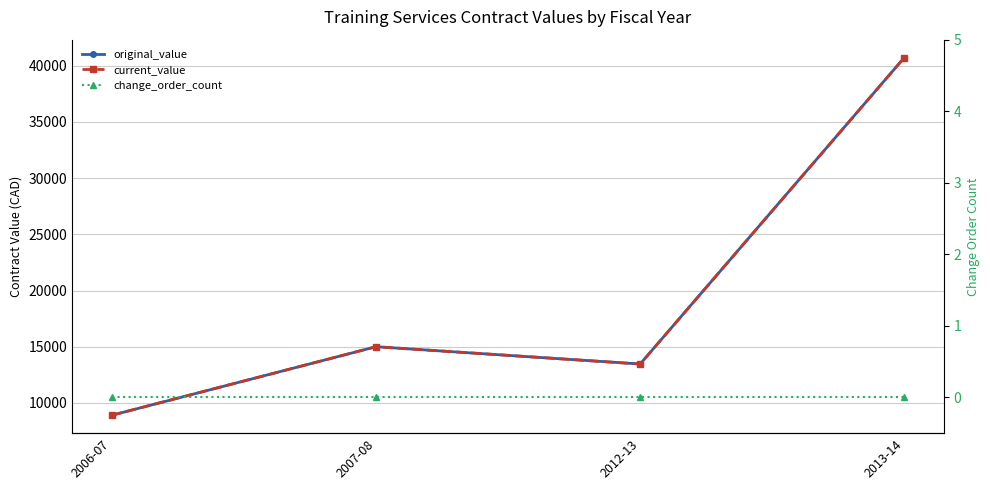

How many values in the current_value series are below 15000?

2